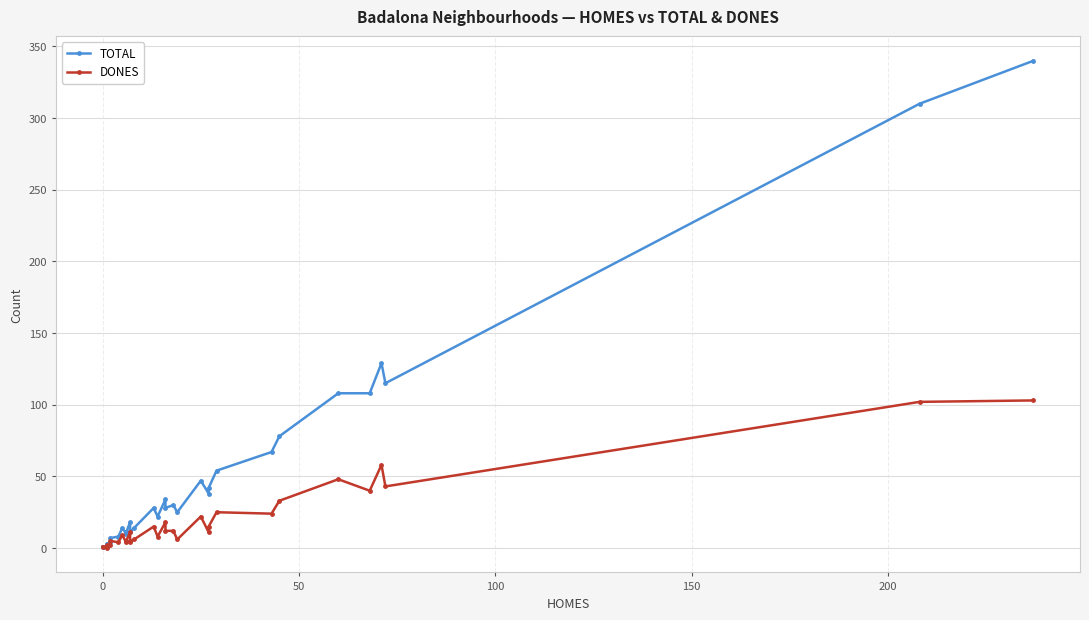

Does the chart display data point markers on the line(s)?

Yes